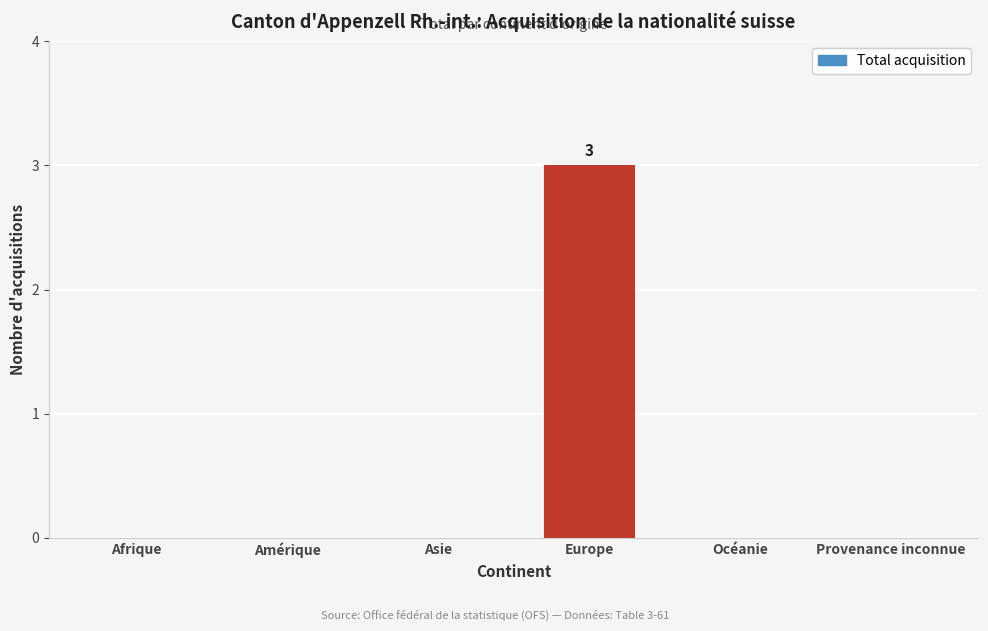

Reading left to right, extract all data points from this chart.

Afrique=0	Amérique=0	Asie=0	Europe=3	Océanie=0	Provenance inconnue=0